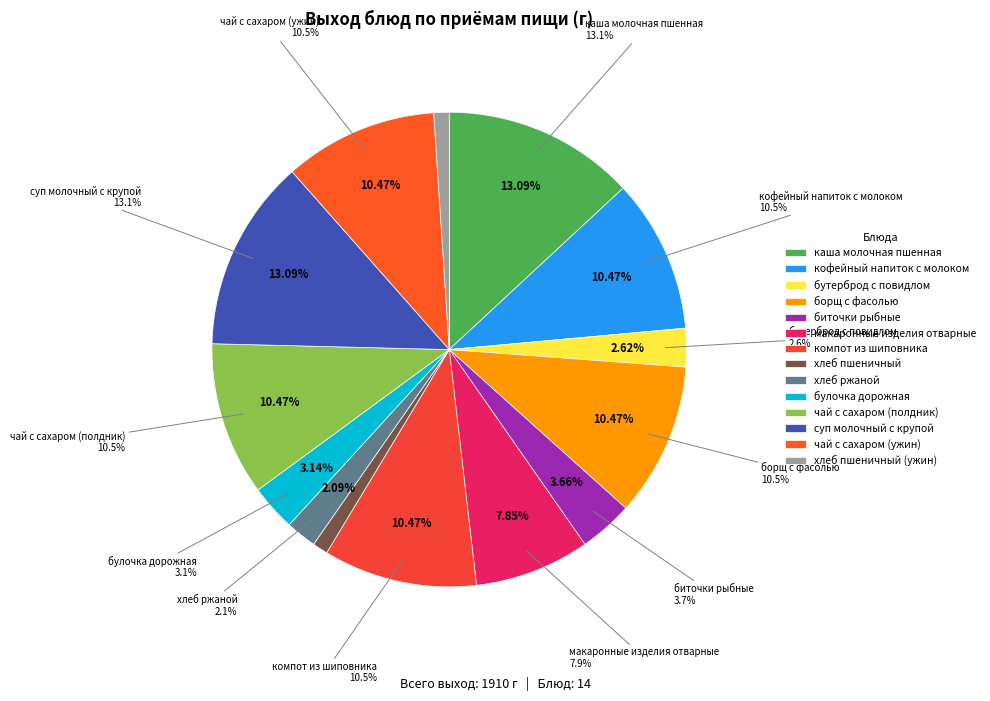

Which slice is the largest?

каша молочная пшенная